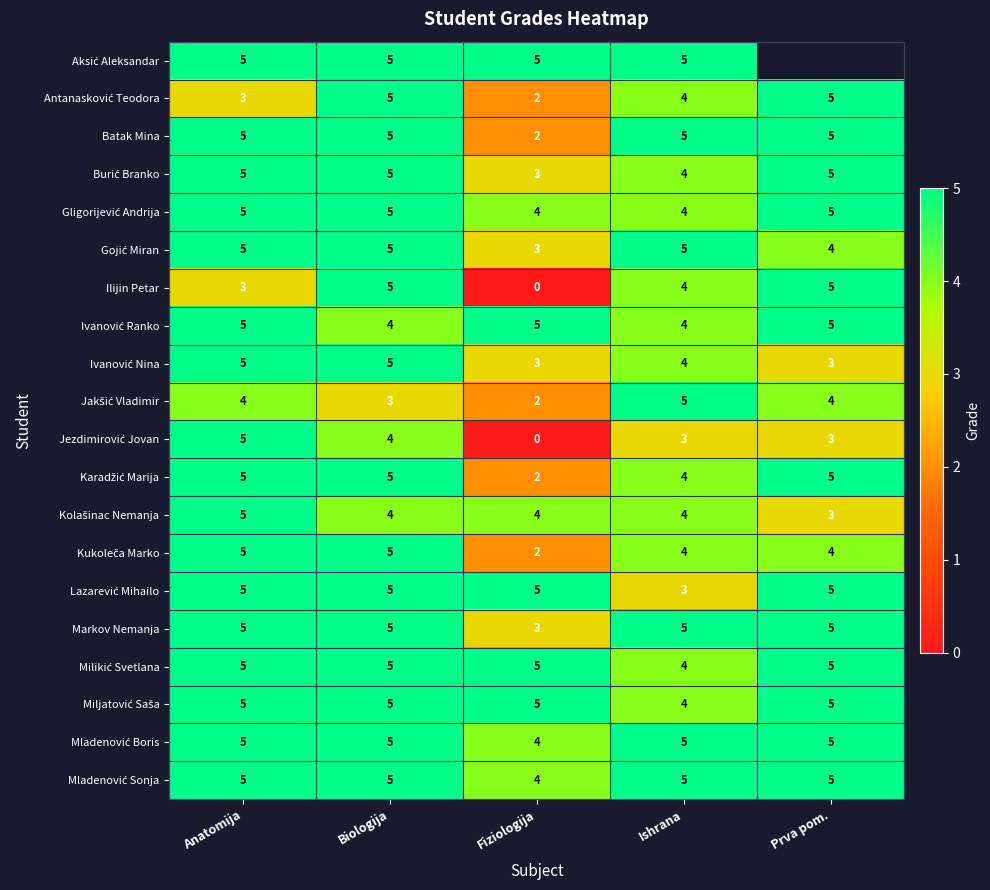

Which has a higher value, Ishrana or Prva pom.?

Prva pom.